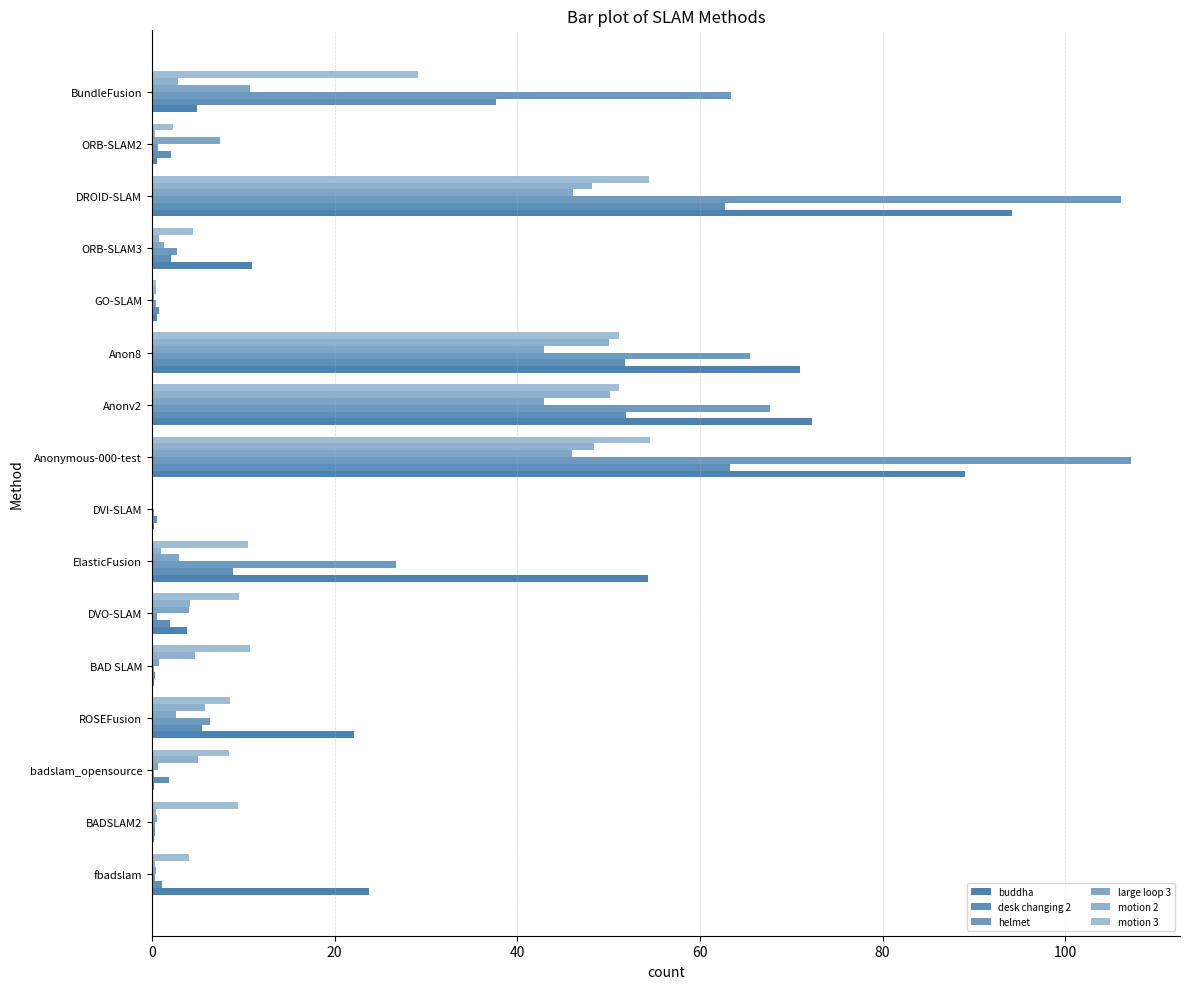

How many categories are shown in the chart?

16